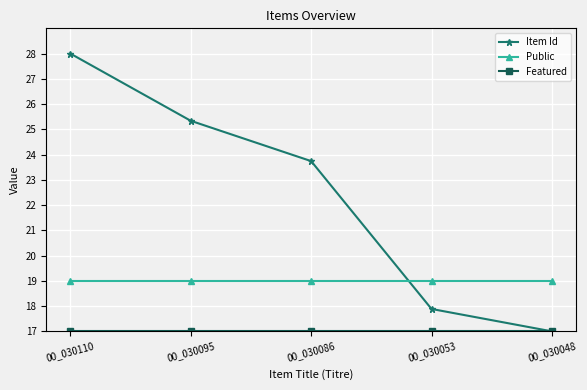

Between 00_030086 and 00_030053, which series saw the biggest shift?

Item Id